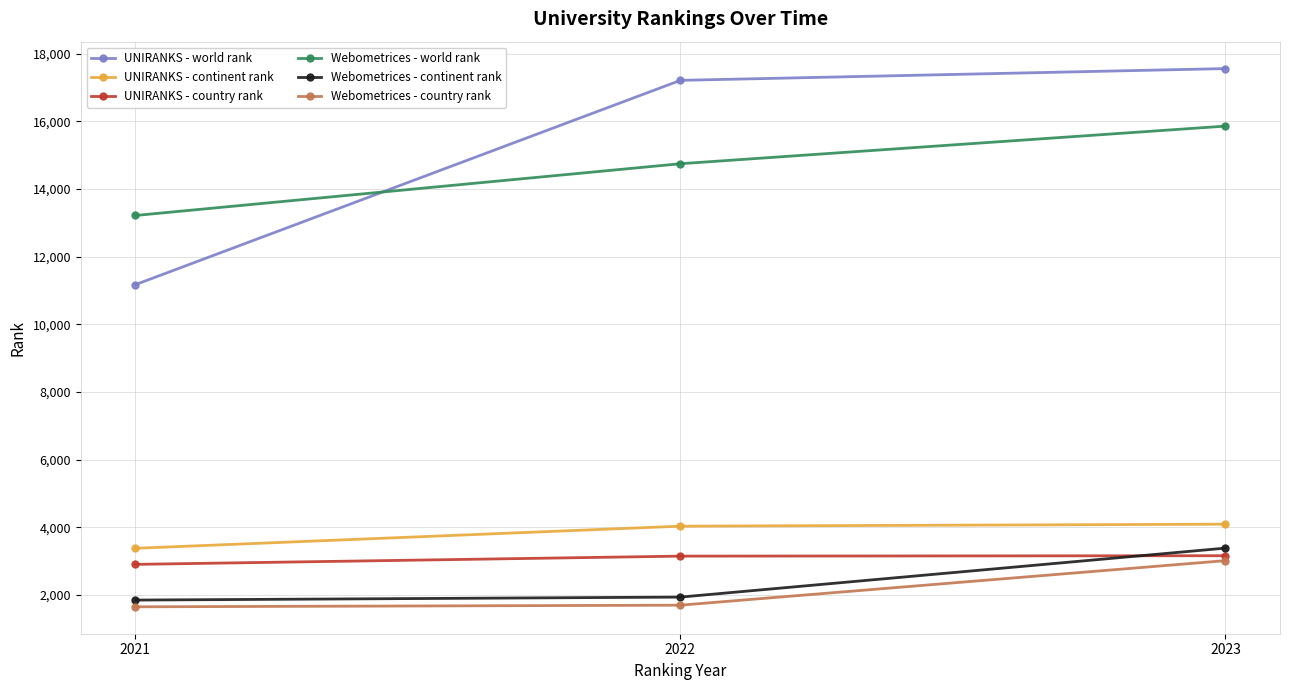

What is the maximum value shown in the chart?

17555